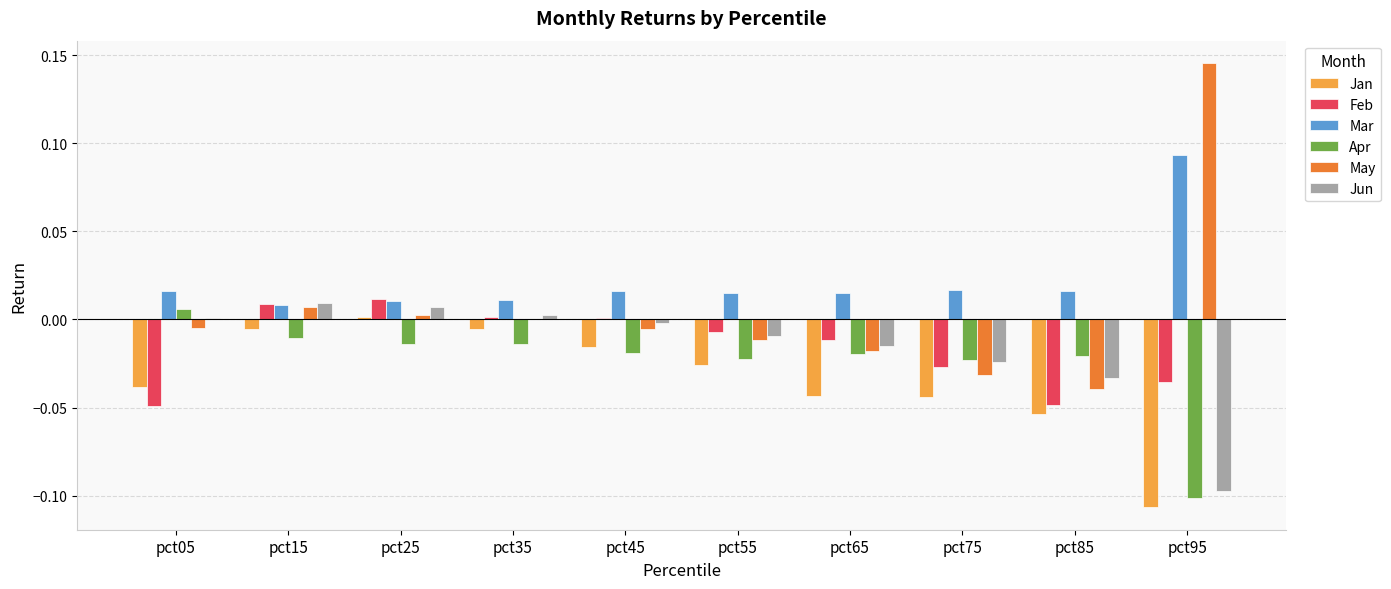

Which series changed the most between pct15 and pct85?

Feb